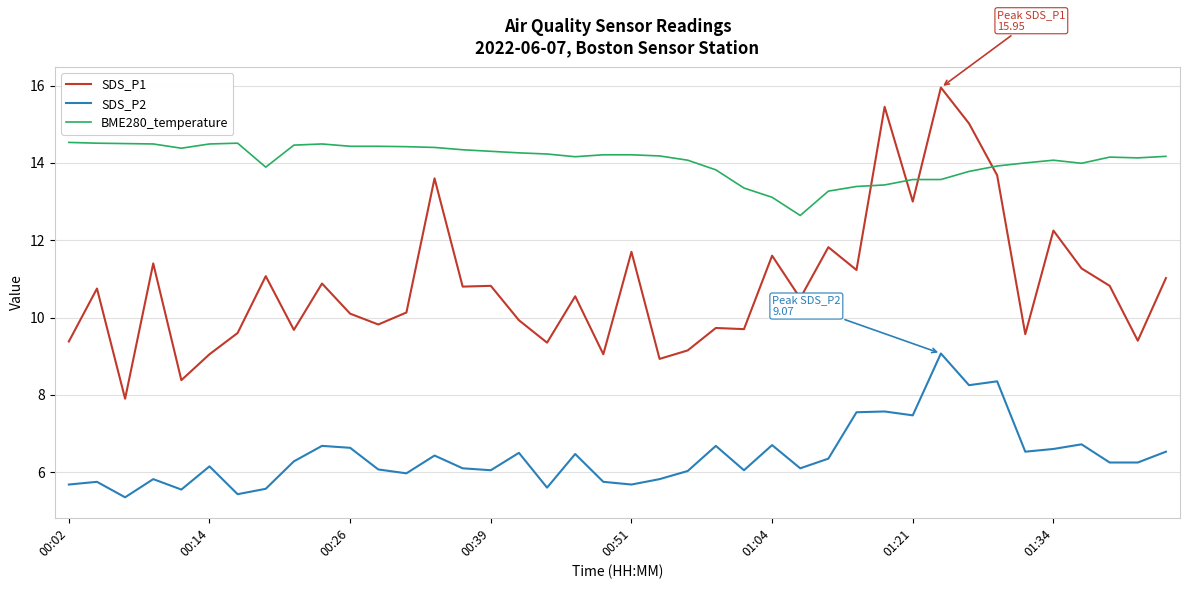

List the series in order of their peak value, lowest first.

SDS_P2, BME280_temperature, SDS_P1